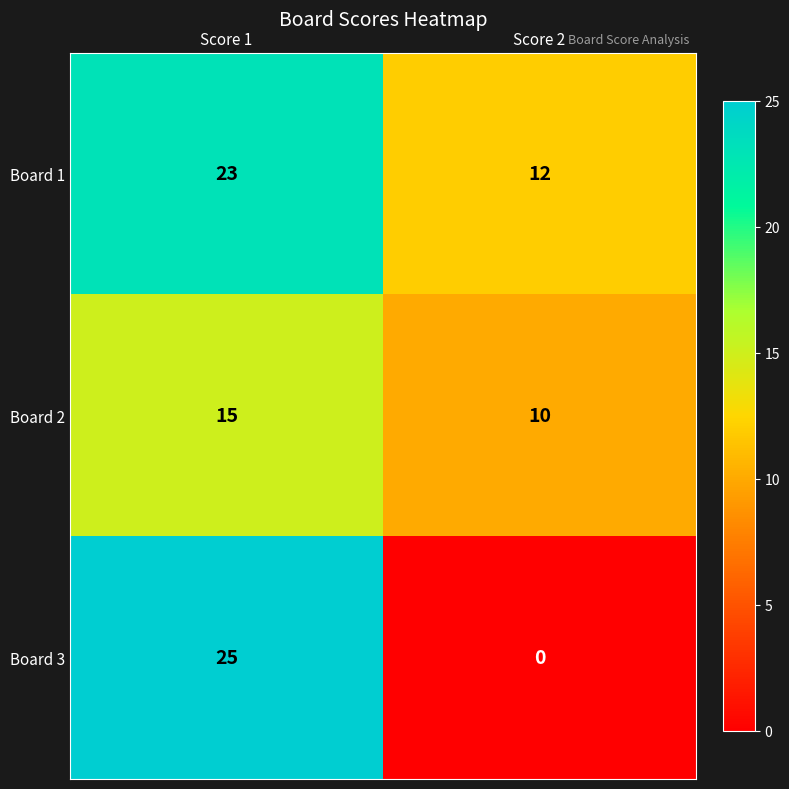

How many data points does each series have?

2